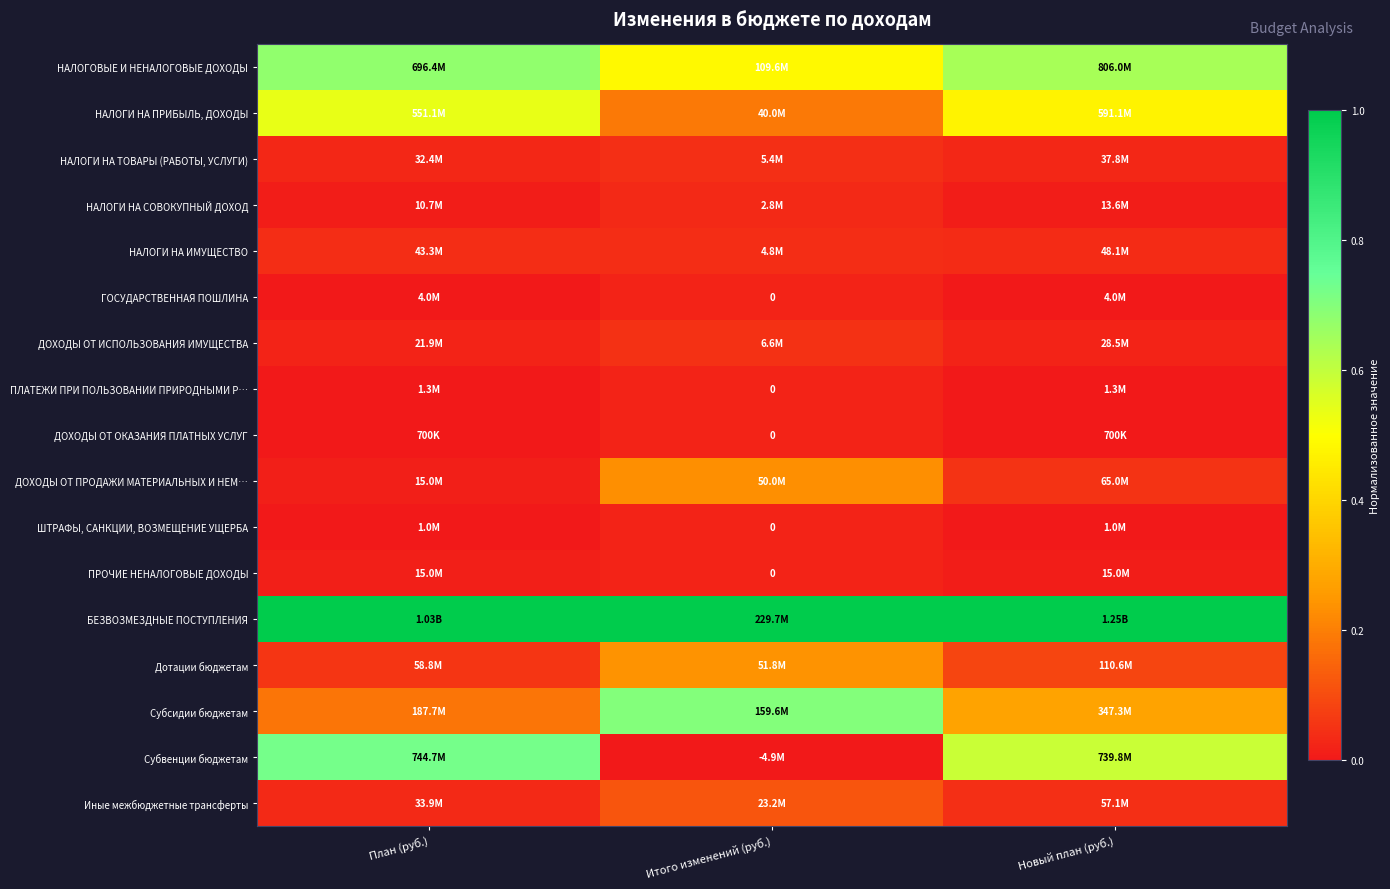

At План (руб.), list the series in order from smallest to largest.

ДОХОДЫ ОТ ОКАЗАНИЯ ПЛАТНЫХ УСЛУГ, ШТРАФЫ, САНКЦИИ, ВОЗМЕЩЕНИЕ УЩЕРБА, ПЛАТЕЖИ ПРИ ПОЛЬЗОВАНИИ ПРИРОДНЫМИ Р…, ГОСУДАРСТВЕННАЯ ПОШЛИНА, НАЛОГИ НА СОВОКУПНЫЙ ДОХОД, ДОХОДЫ ОТ ПРОДАЖИ МАТЕРИАЛЬНЫХ И НЕМ…, ПРОЧИЕ НЕНАЛОГОВЫЕ ДОХОДЫ, ДОХОДЫ ОТ ИСПОЛЬЗОВАНИЯ ИМУЩЕСТВА, НАЛОГИ НА ТОВАРЫ (РАБОТЫ, УСЛУГИ), Иные межбюджетные трансферты, НАЛОГИ НА ИМУЩЕСТВО, Дотации бюджетам, Субсидии бюджетам, НАЛОГИ НА ПРИБЫЛЬ, ДОХОДЫ, НАЛОГОВЫЕ И НЕНАЛОГОВЫЕ ДОХОДЫ, Субвенции бюджетам, БЕЗВОЗМЕЗДНЫЕ ПОСТУПЛЕНИЯ